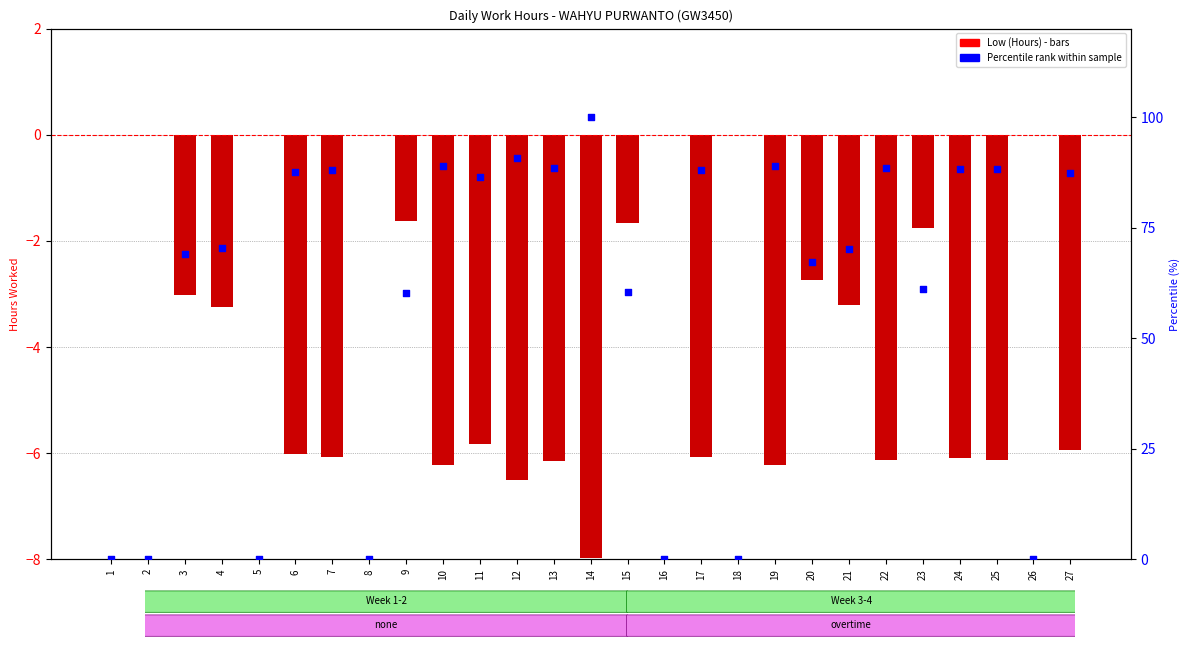

Which series has the widest spread of Y values?

Percentile rank within sample